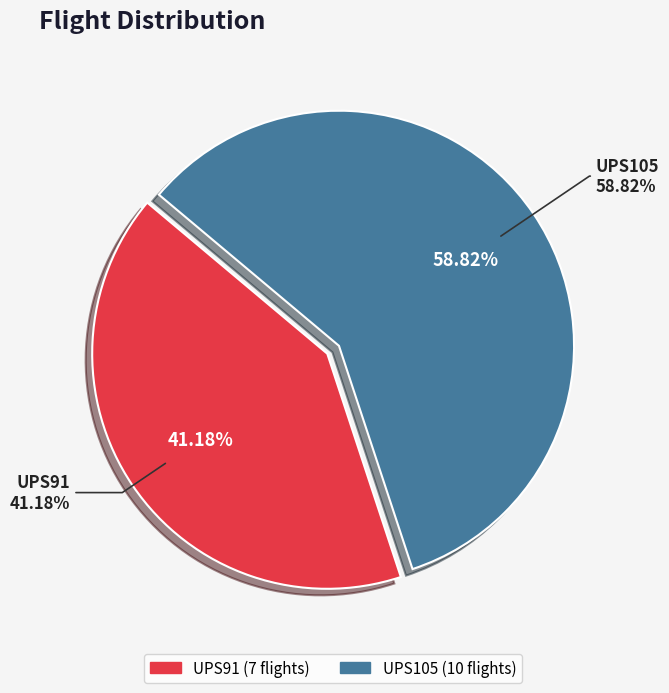

To the nearest percent, what is the combined percentage of UPS105 and UPS91?

100%